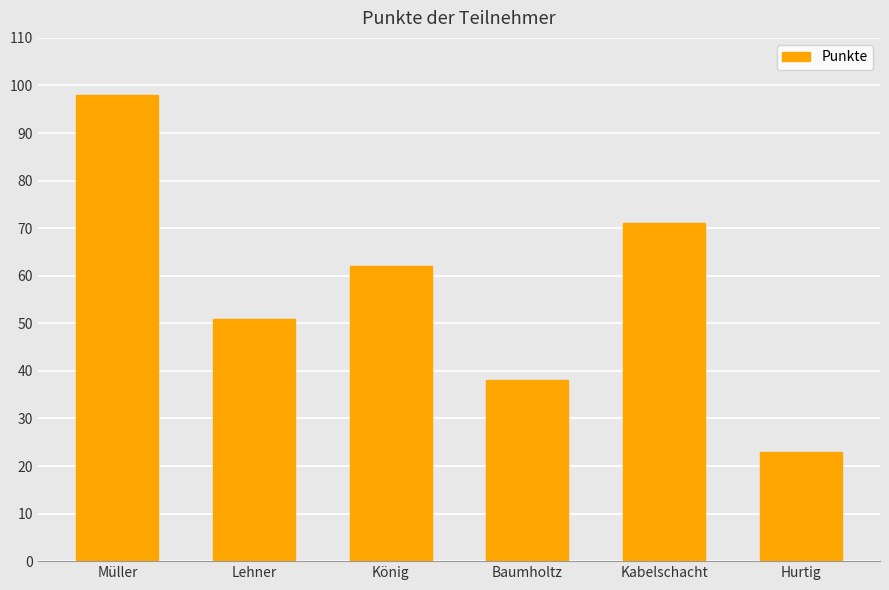

Approximately how many times larger is the value at Hurtig compared to Kabelschacht?

0.3